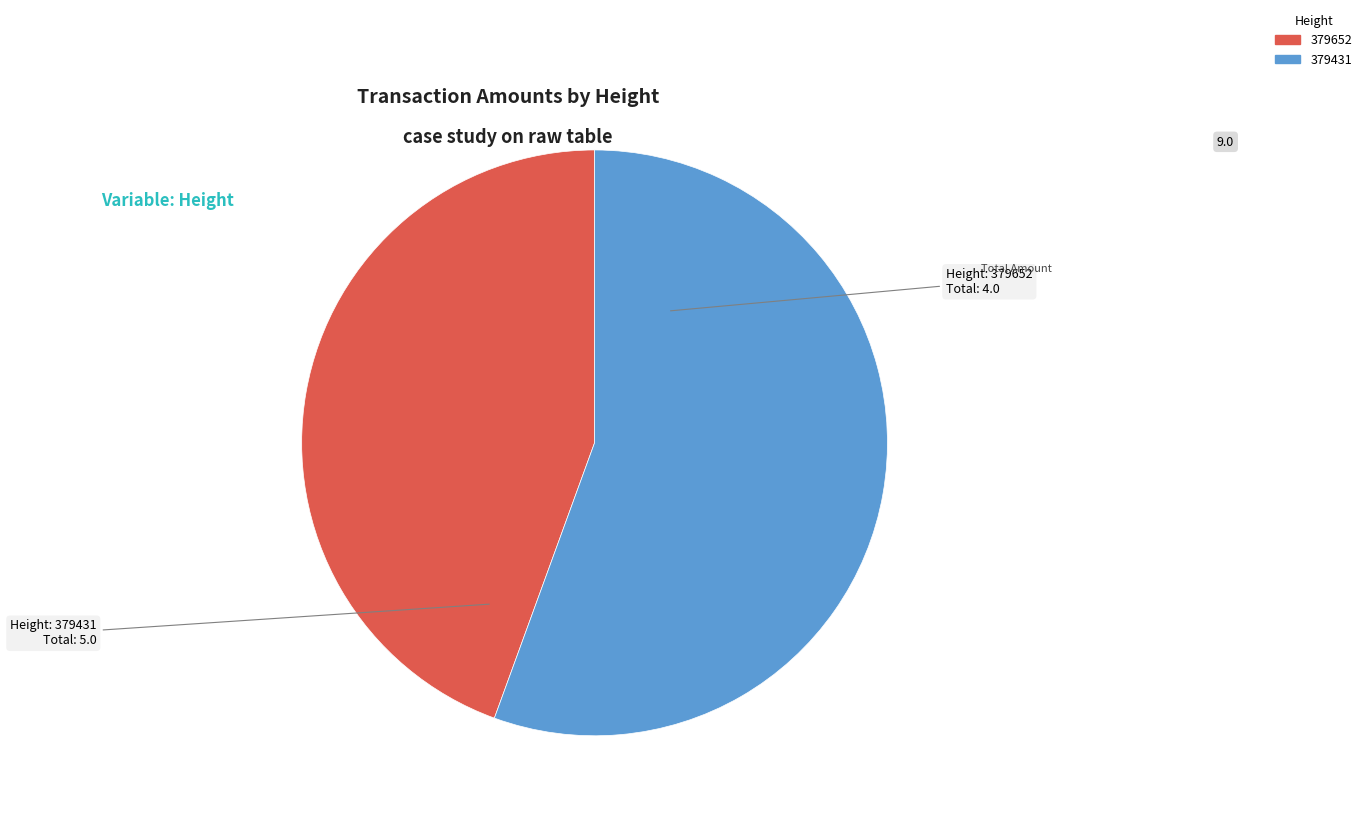

How many slices are in this pie chart?

2